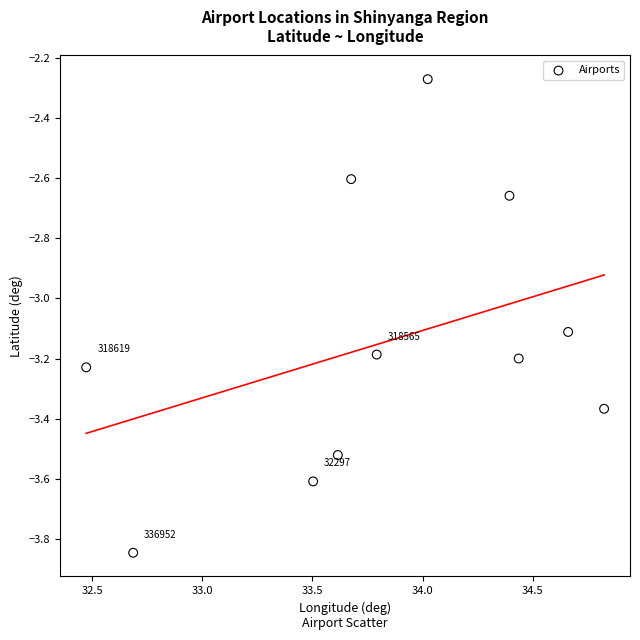

What Y value in the scatter plot is closest to -3?

-3.1